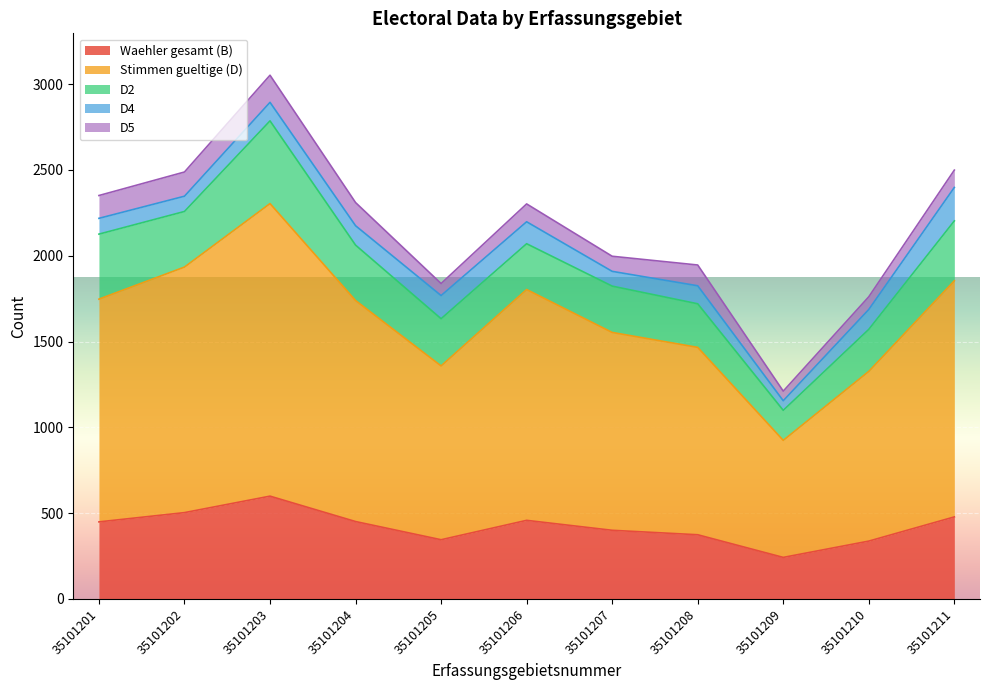

True or false: Stimmen gueltige (D) and D5 intersect in this chart.

False